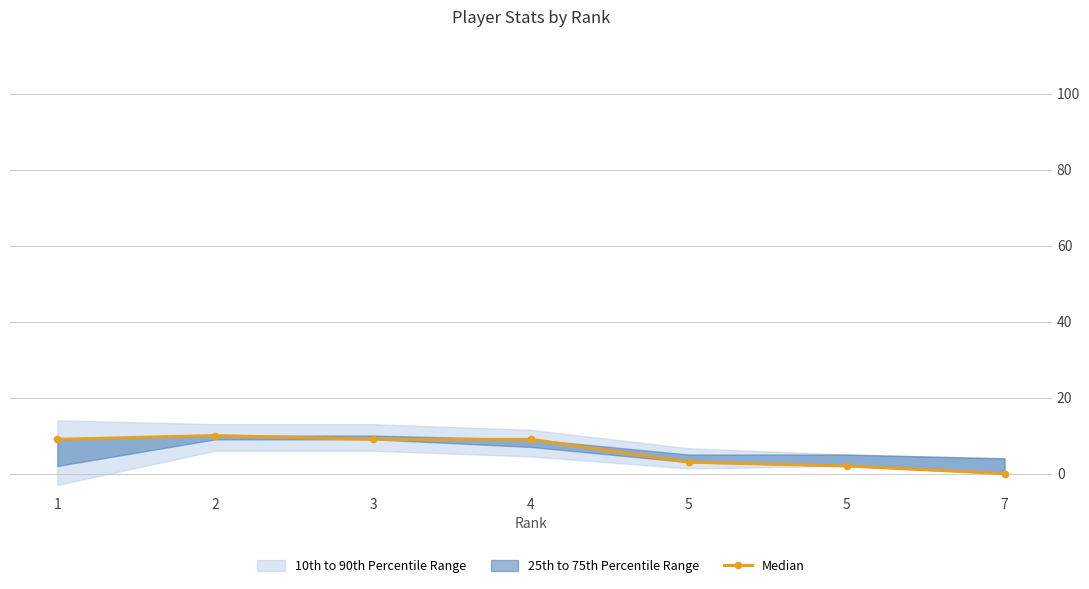

Between 2 and 3, which is larger?

2